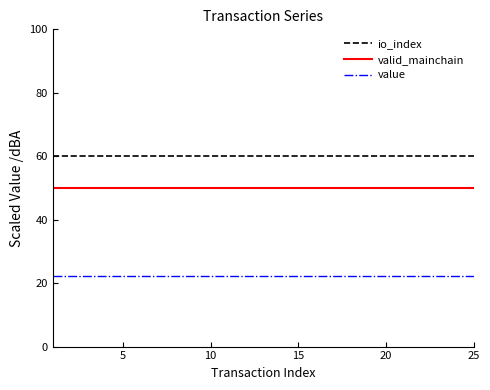

What is the minimum value shown in the chart?

22.3